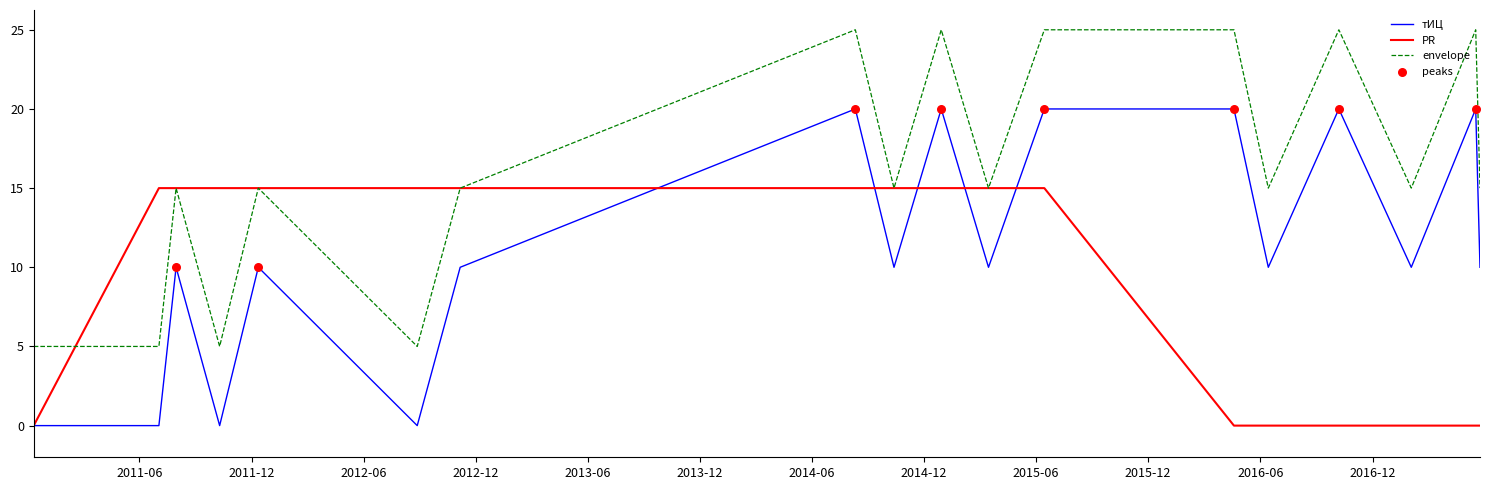

At how many categories does at least one series exceed 7?

17